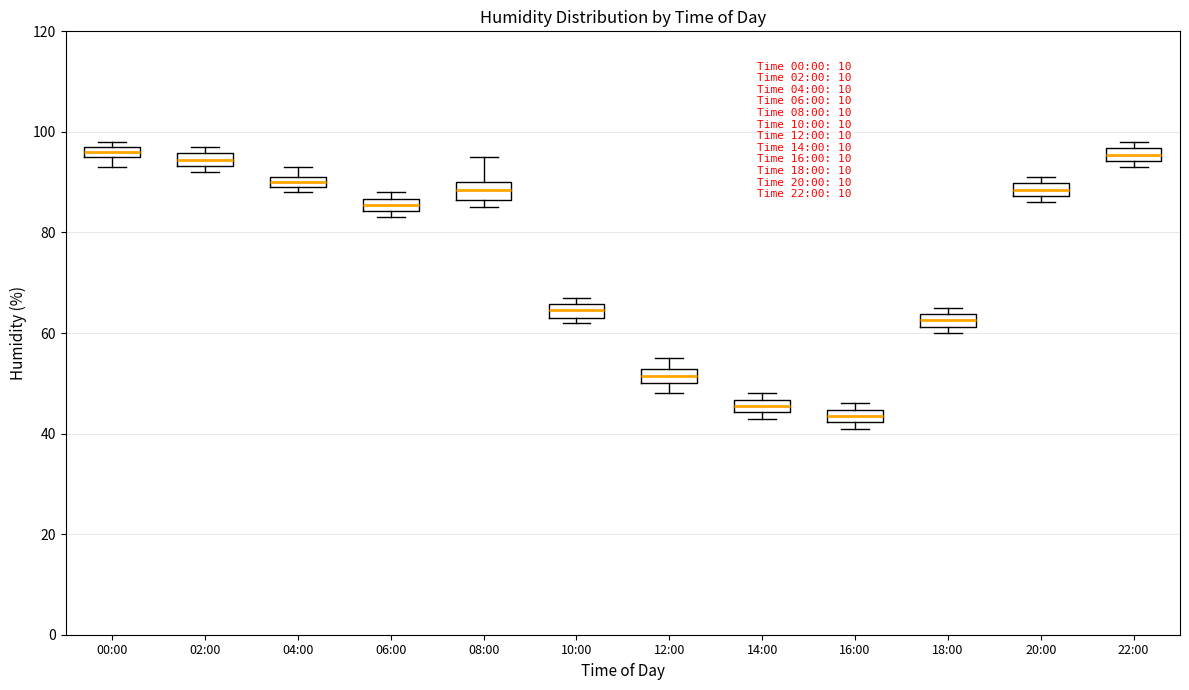

Where is the lower edge of the box for 18:00 on the y-axis? The values are not printed on the chart, so give them approximately, as read against the axis.

62